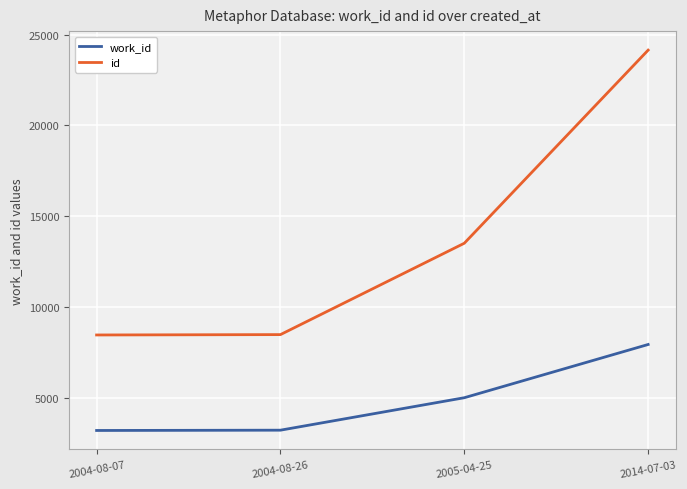

What is the approximate value of id at 2014-07-03, to the nearest 50?

24150